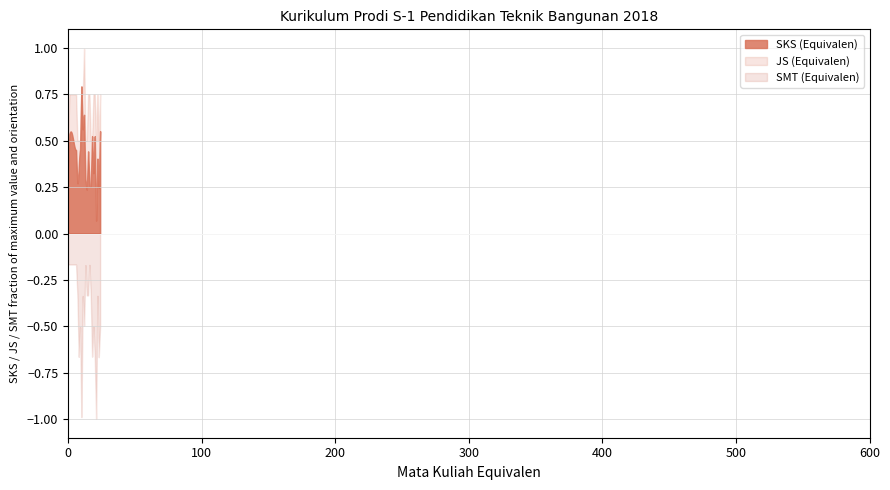

What are all the series names shown in the legend?

SKS (Equivalen), JS (Equivalen), SMT (Equivalen)